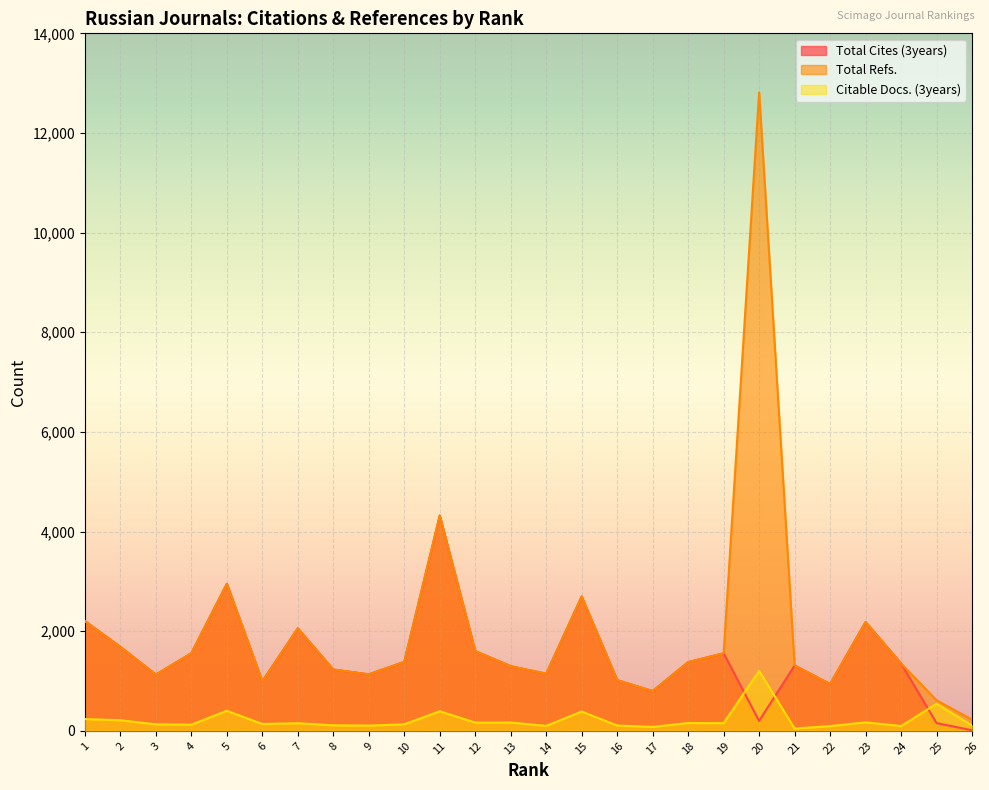

List the series in order of their peak value, highest first.

Total Refs., Total Cites (3years), Citable Docs. (3years)